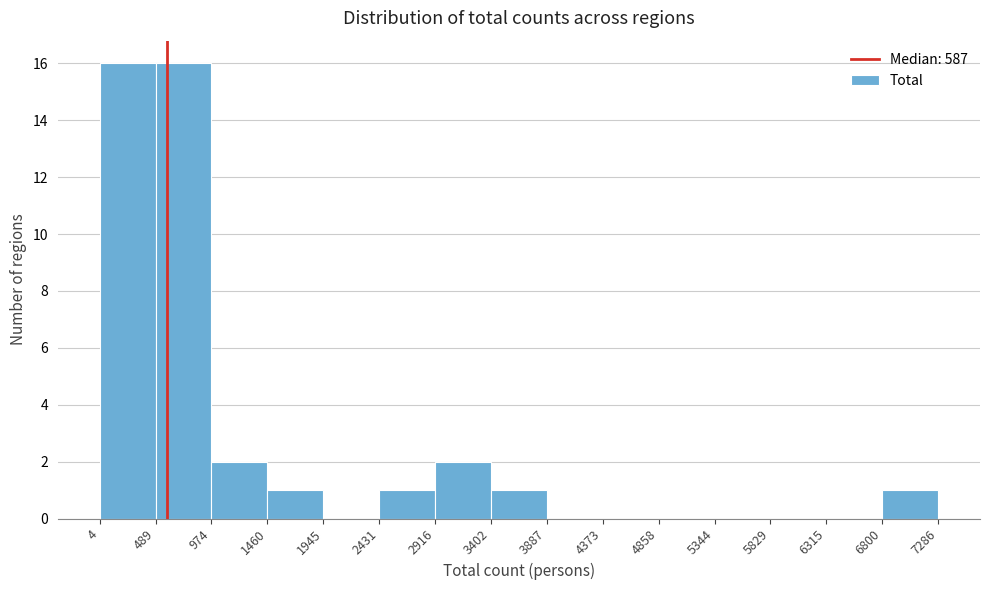

How tall is the bar that spans 6800 to 7286 on the x-axis? The values are not printed on the chart, so give them approximately, as read against the axis.

1